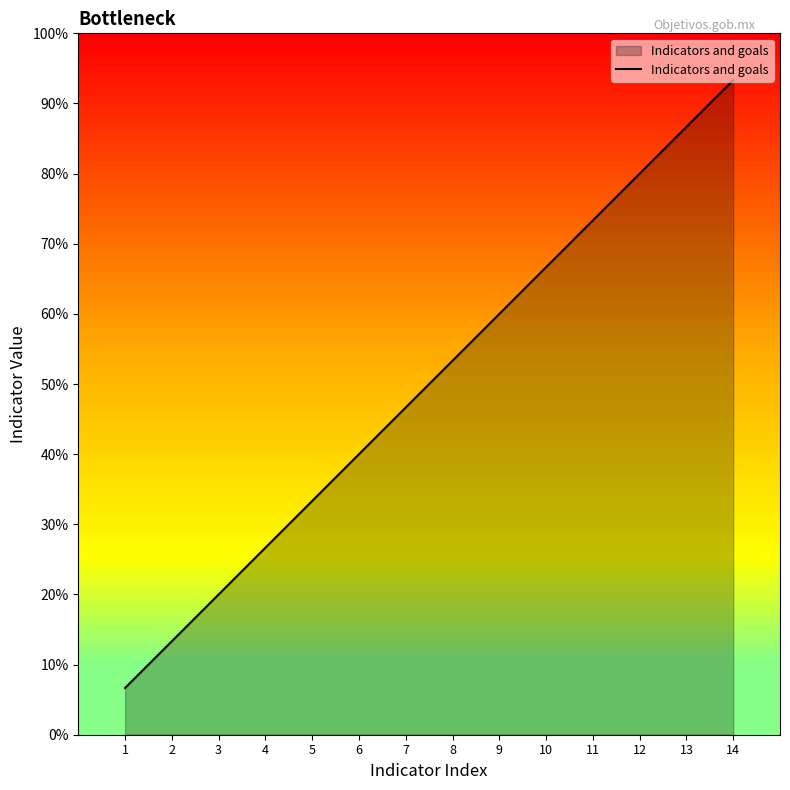

At which category does the chart reach its minimum across all series?

1